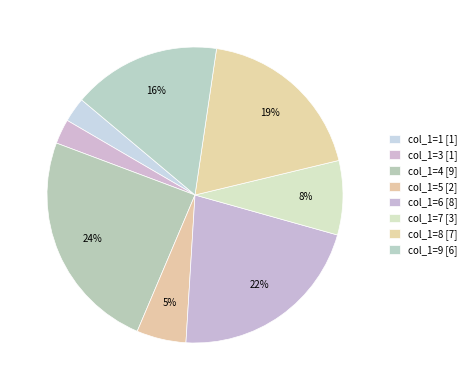

How many segments does this pie chart have?

8